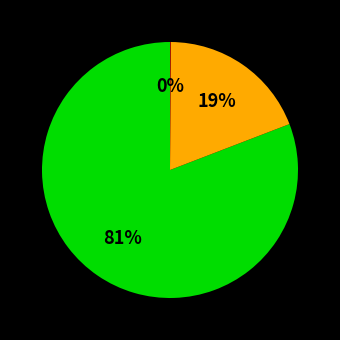

To the nearest percent, what is the difference between the largest and smallest slice percentages?

81%